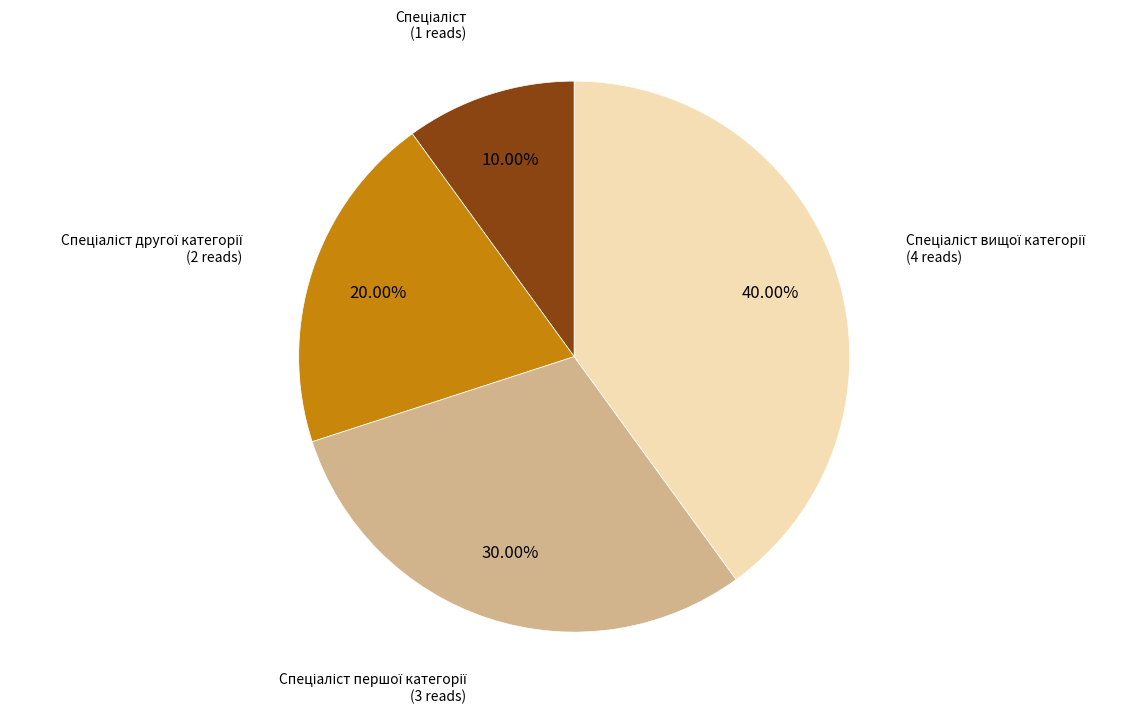

How many segments does this pie chart have?

4